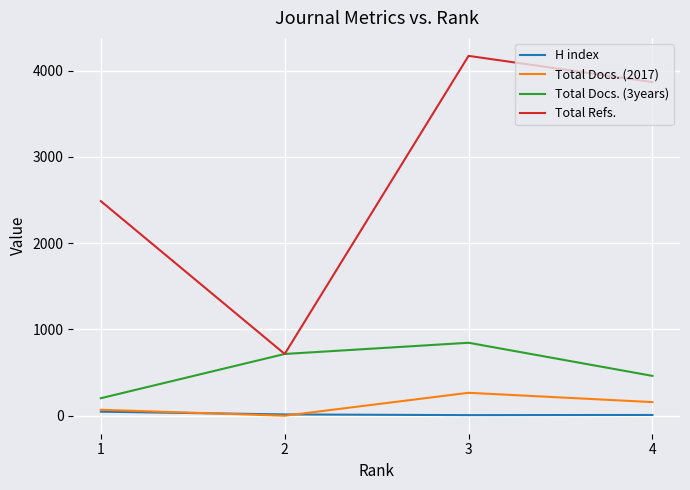

What is the maximum value for Total Docs. (3years)?

846